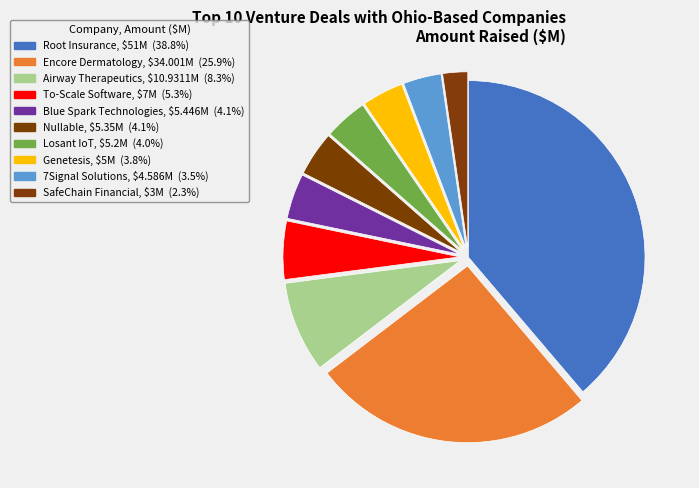

How many slices are in this pie chart?

10